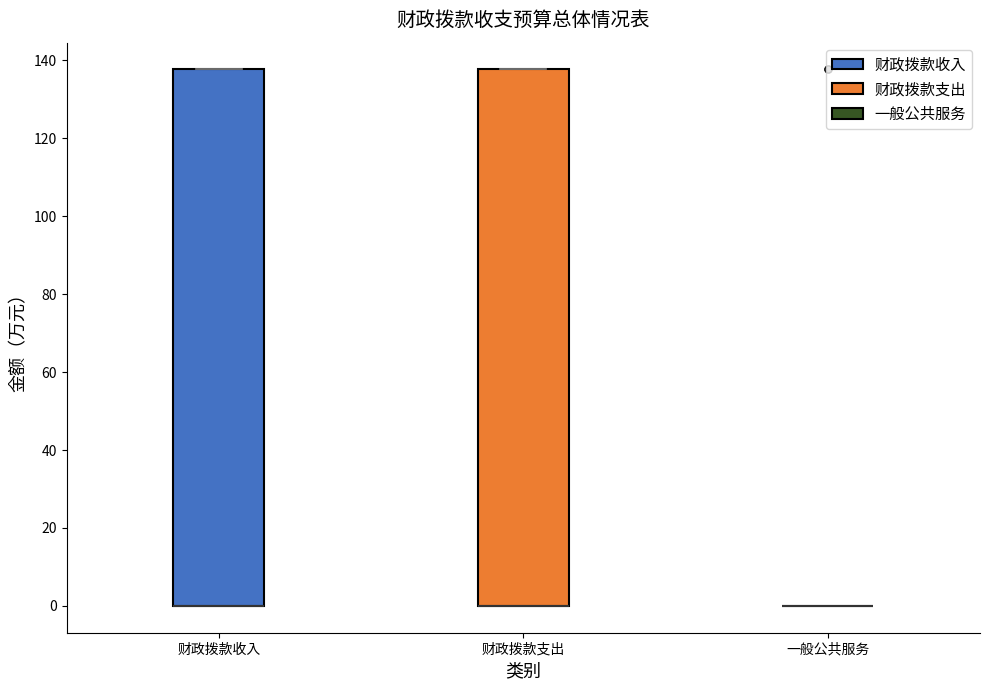

Reading left to right, read every box against the y-axis: the position of its median line, the range the box covers, and the ends of its whiskers. The values are not printed on the chart, so give them approximately, as read against the axis.

财政拨款收入: median 0 (drawn on the box's lower edge), box 0 to 138, whiskers 0 to 138
财政拨款支出: median 0 (drawn on the box's lower edge), box 0 to 138, whiskers 0 to 138
一般公共服务: box collapsed to a line at 0, whiskers 0 to 0